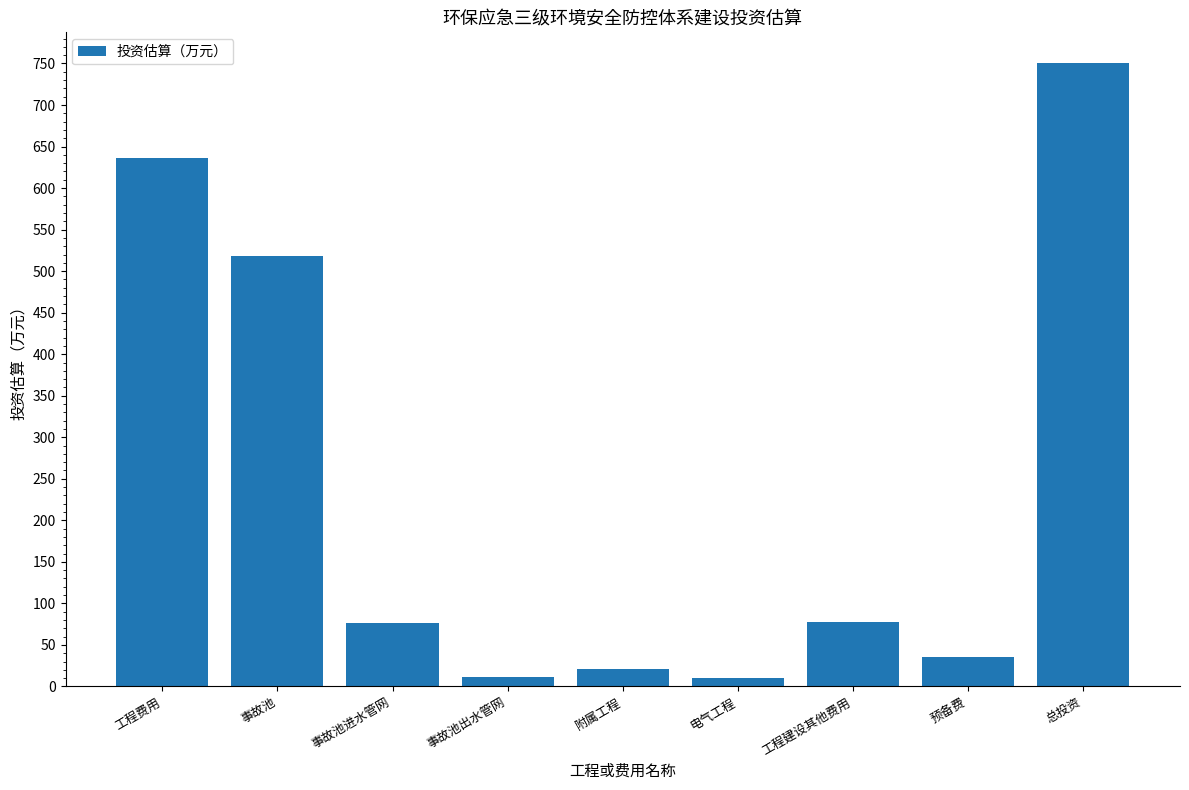

Approximately how many times larger is the value at 附属工程 compared to 工程建设其他费用?

0.3